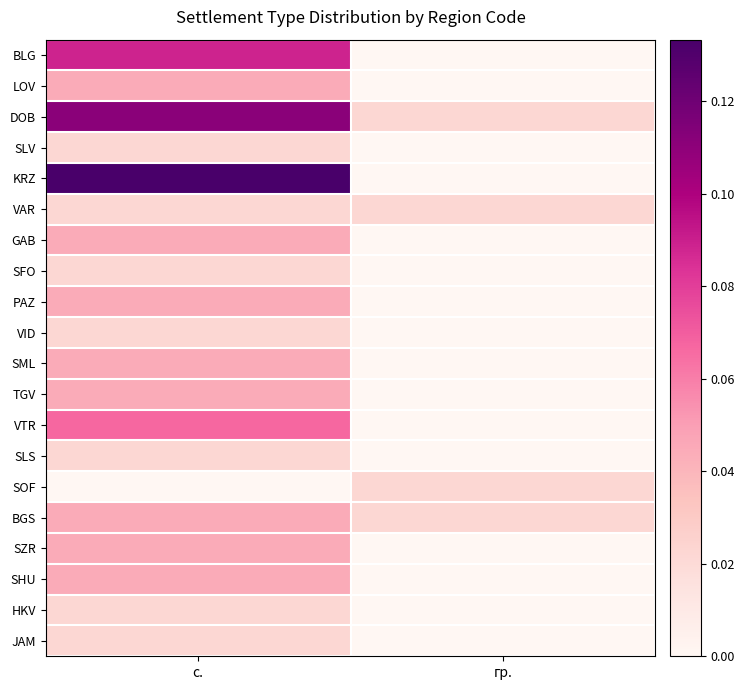

Which label corresponds to the largest value in the chart?

с.